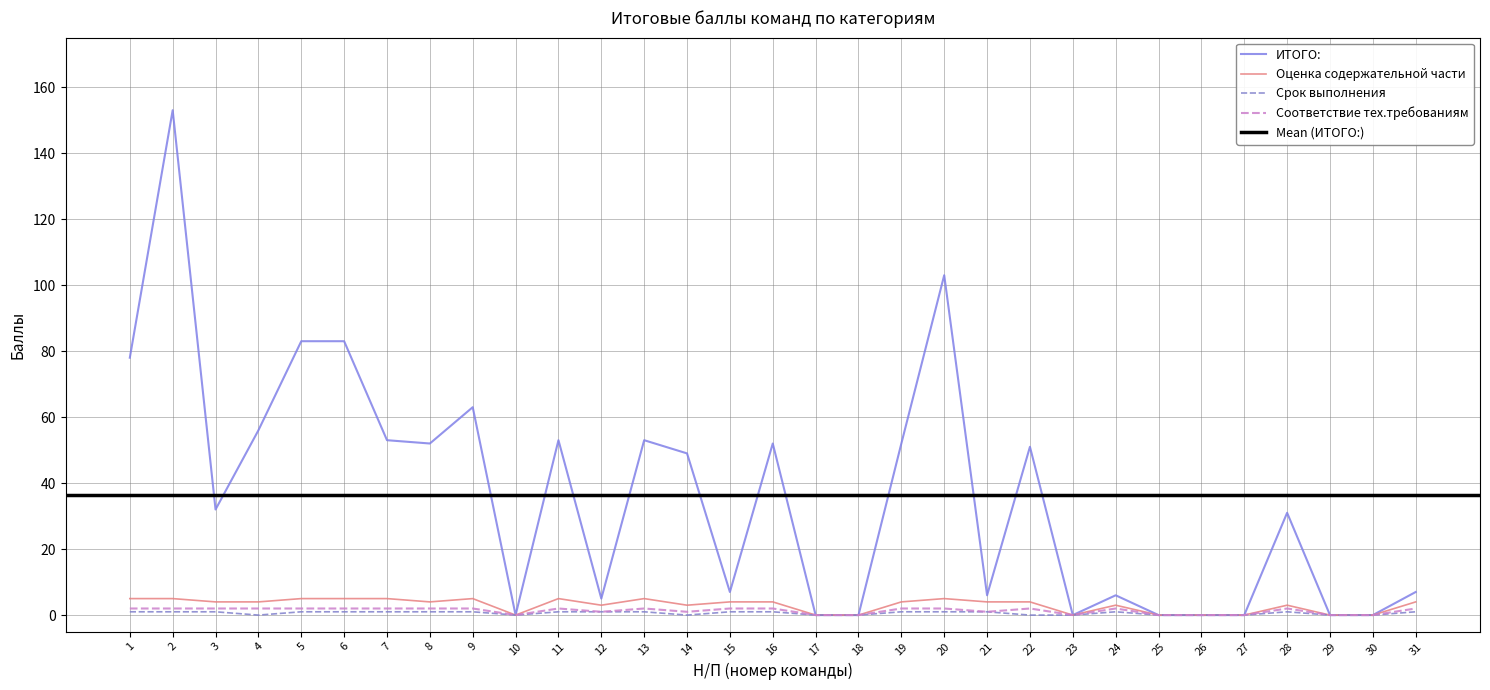

Is the value of Срок выполнения at 28 greater than the value of Соответствие тех.требованиям at 3?

No